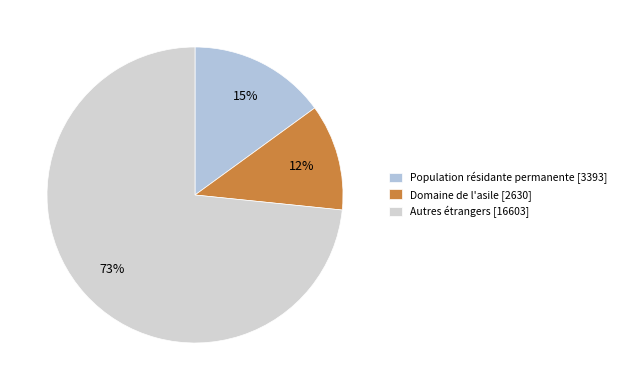

Which slice represents more than half of the pie?

Autres étrangers